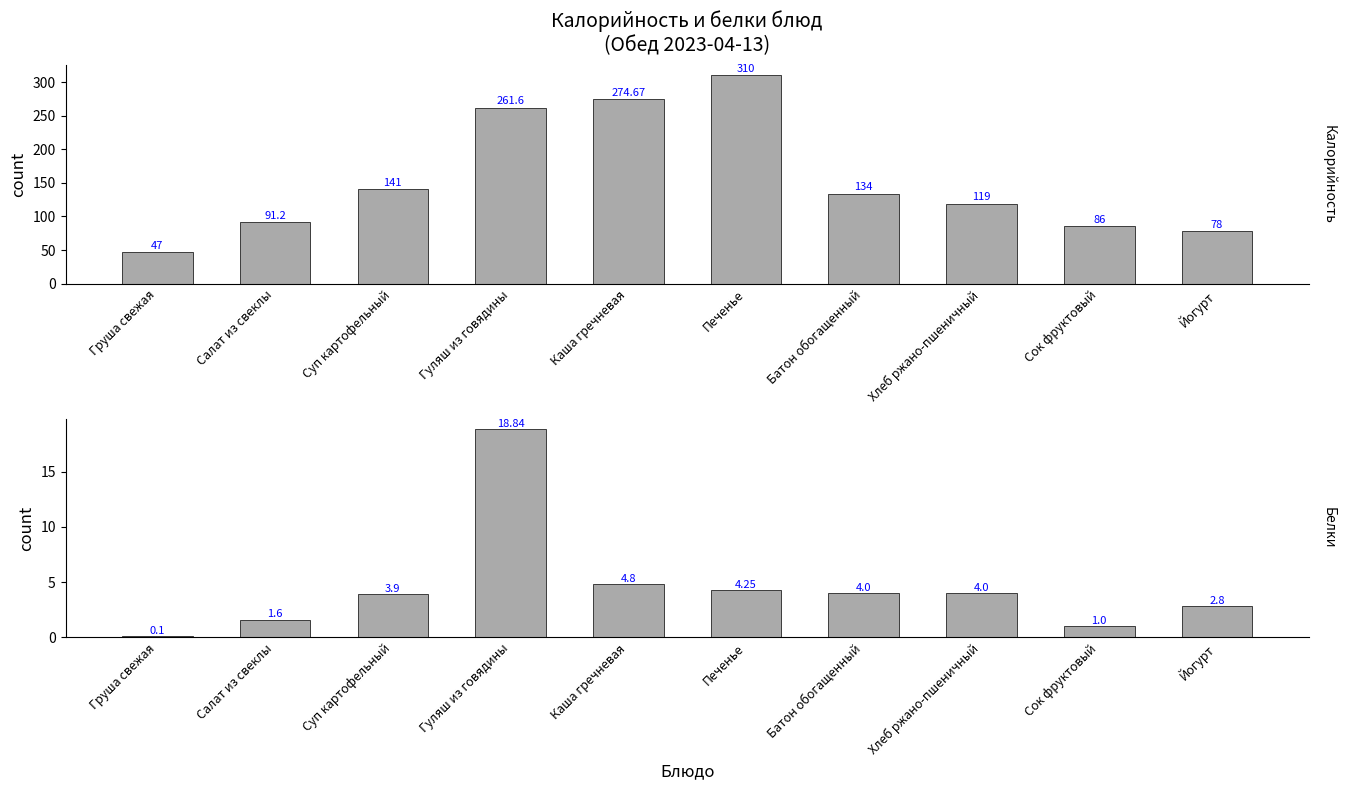

What is the label of the 7th bar from the right?

Гуляш из говядины